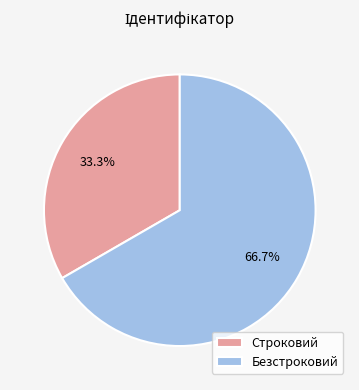

Combined, what portion of the pie is Безстроковий and Строковий?

100.0%